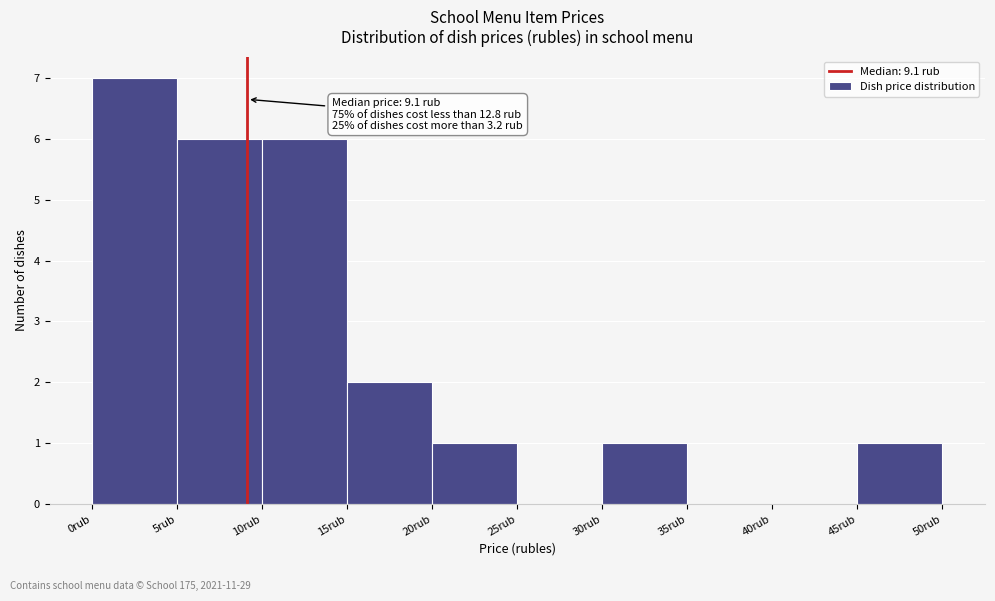

Which range on the x-axis has the tallest bar?

0 to 5